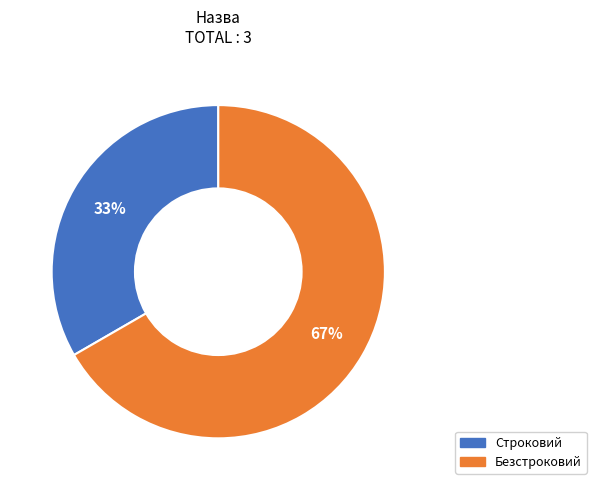

The Безстроковий slice represents 79% of the pie. True or false?

False